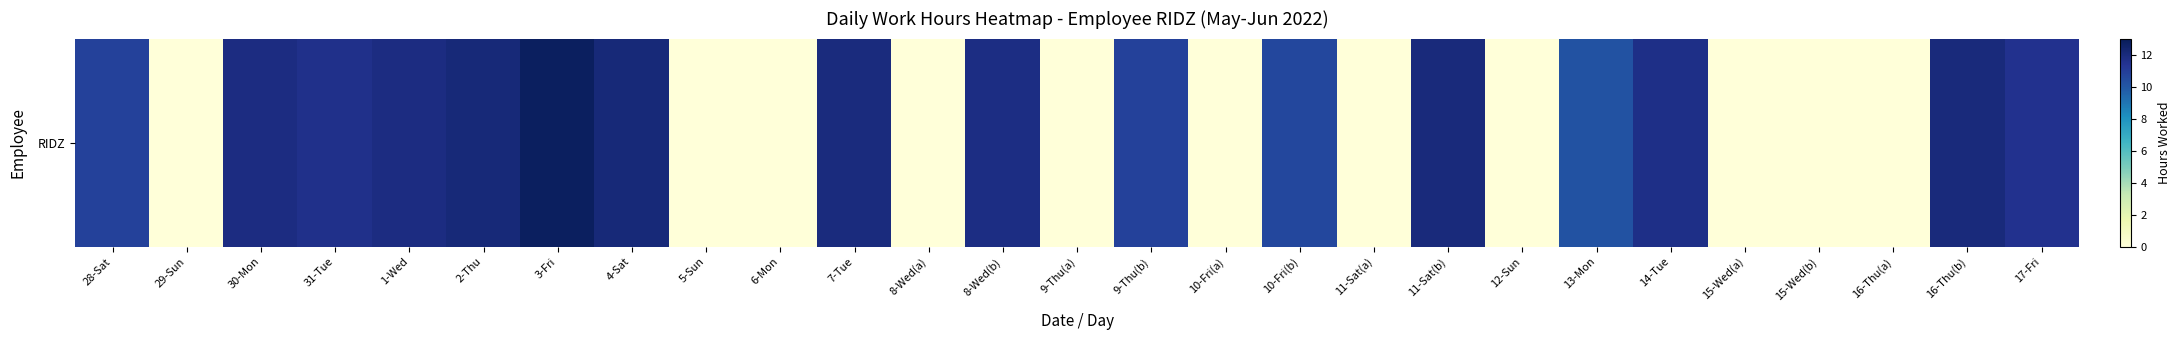

The chart shows a value of 8.5 at 5-Sun. True or false?

False